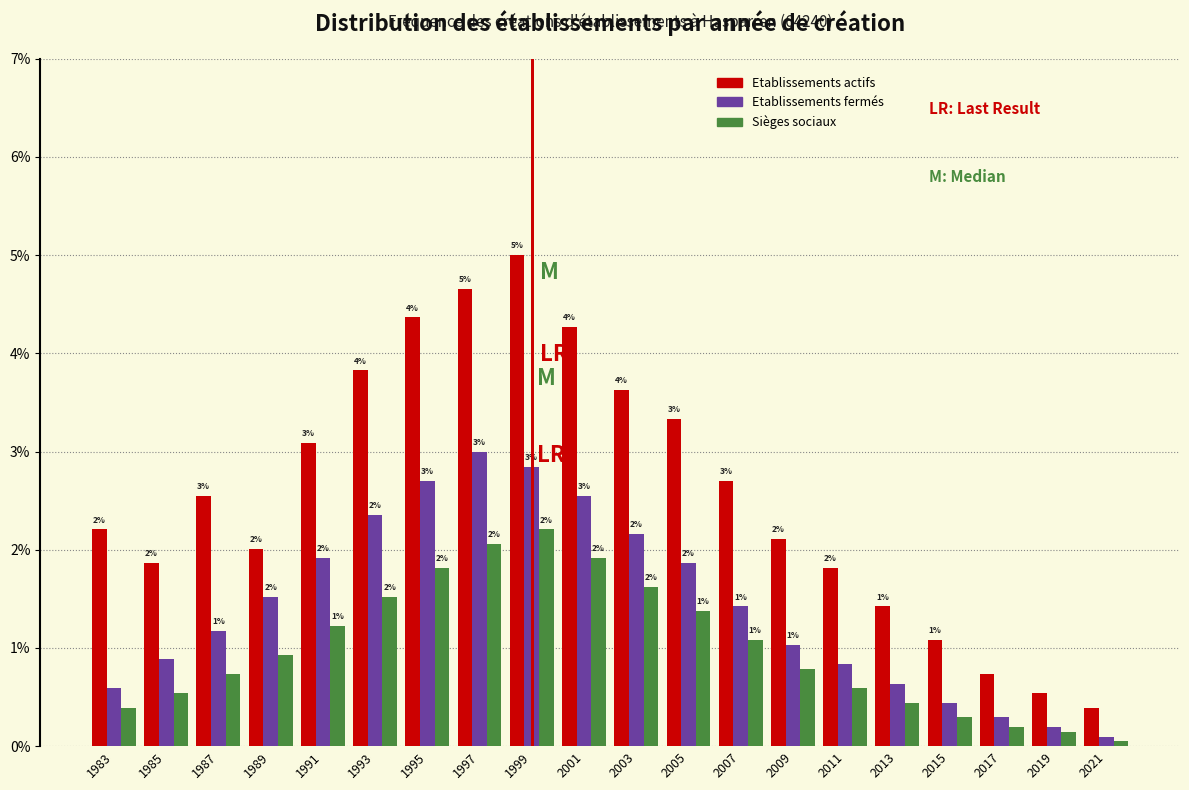

What is the maximum value for Etablissements fermés?

3.0